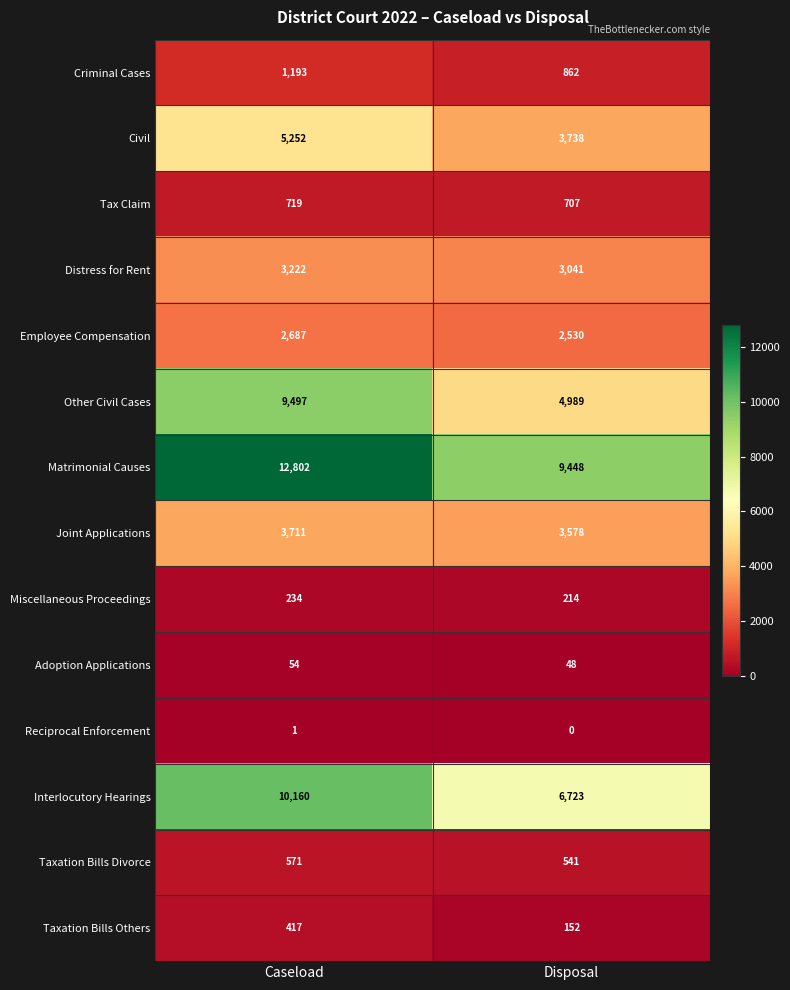

At which label is Employee Compensation closest to 2608?

Disposal